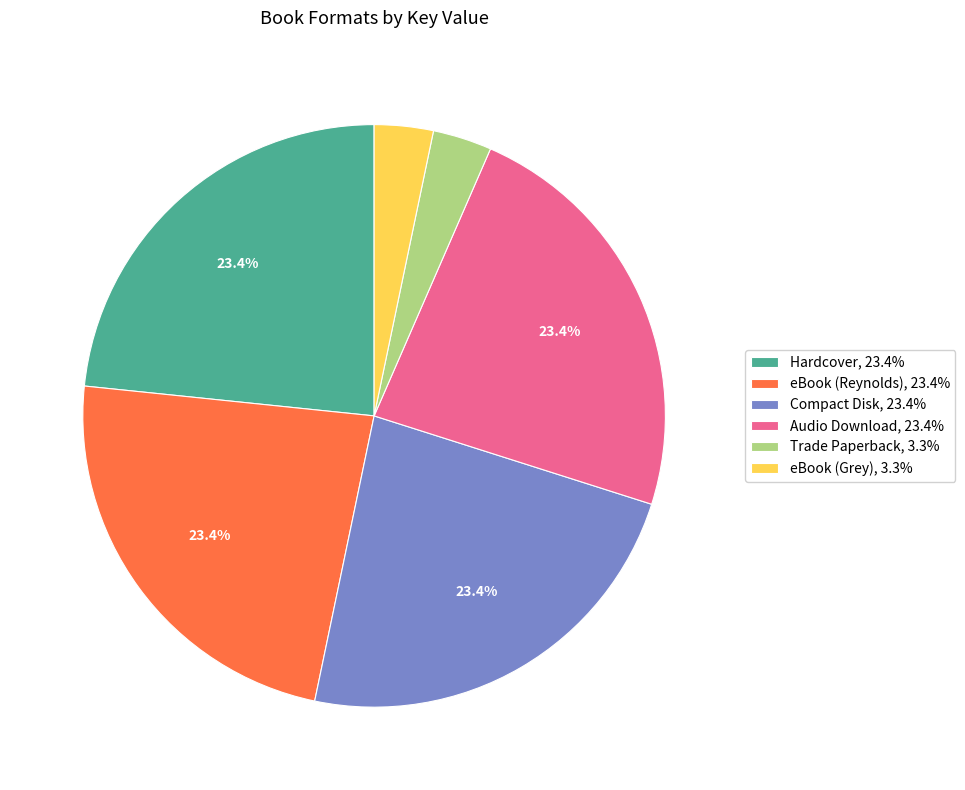

Which has a higher value, Trade Paperback or Compact Disk?

Compact Disk